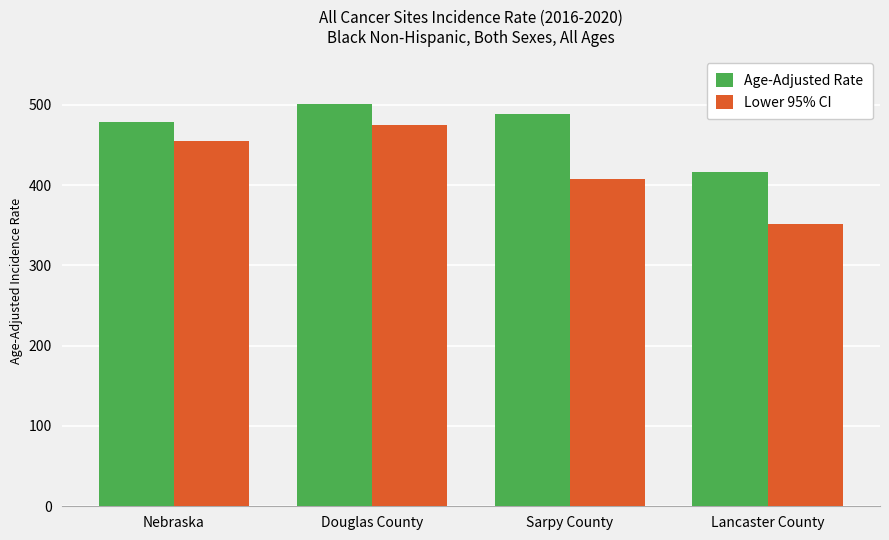

Which series has the widest spread of values?

Lower 95% CI